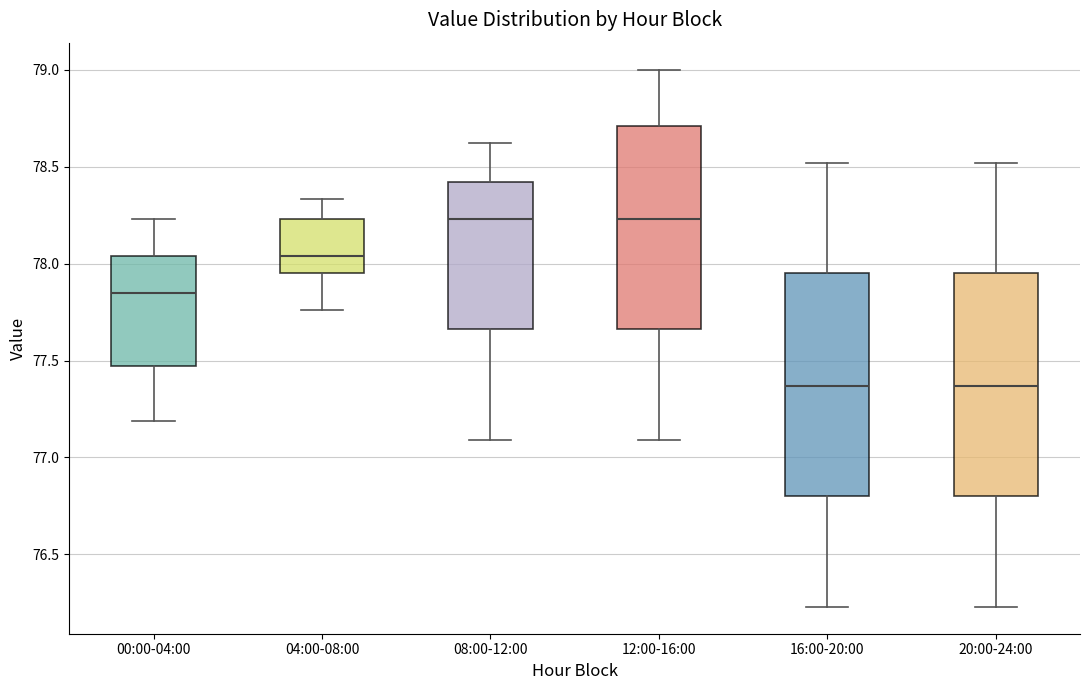

Reading left to right, transcribe this box plot: for each box, give where its median line is, the range the box spans, and where its two whiskers end, as read against the y-axis. The values are not printed on the chart, so give them approximately, as read against the axis.

00:00-04:00: median 77.85, box 77.45 to 78.05, whiskers 77.20 to 78.25
04:00-08:00: median 78.05, box 77.95 to 78.25, whiskers 77.75 to 78.35
08:00-12:00: median 78.25, box 77.65 to 78.40, whiskers 77.10 to 78.60
12:00-16:00: median 78.25, box 77.65 to 78.70, whiskers 77.10 to 79.00
16:00-20:00: median 77.35, box 76.80 to 77.95, whiskers 76.25 to 78.50
20:00-24:00: median 77.35, box 76.80 to 77.95, whiskers 76.25 to 78.50